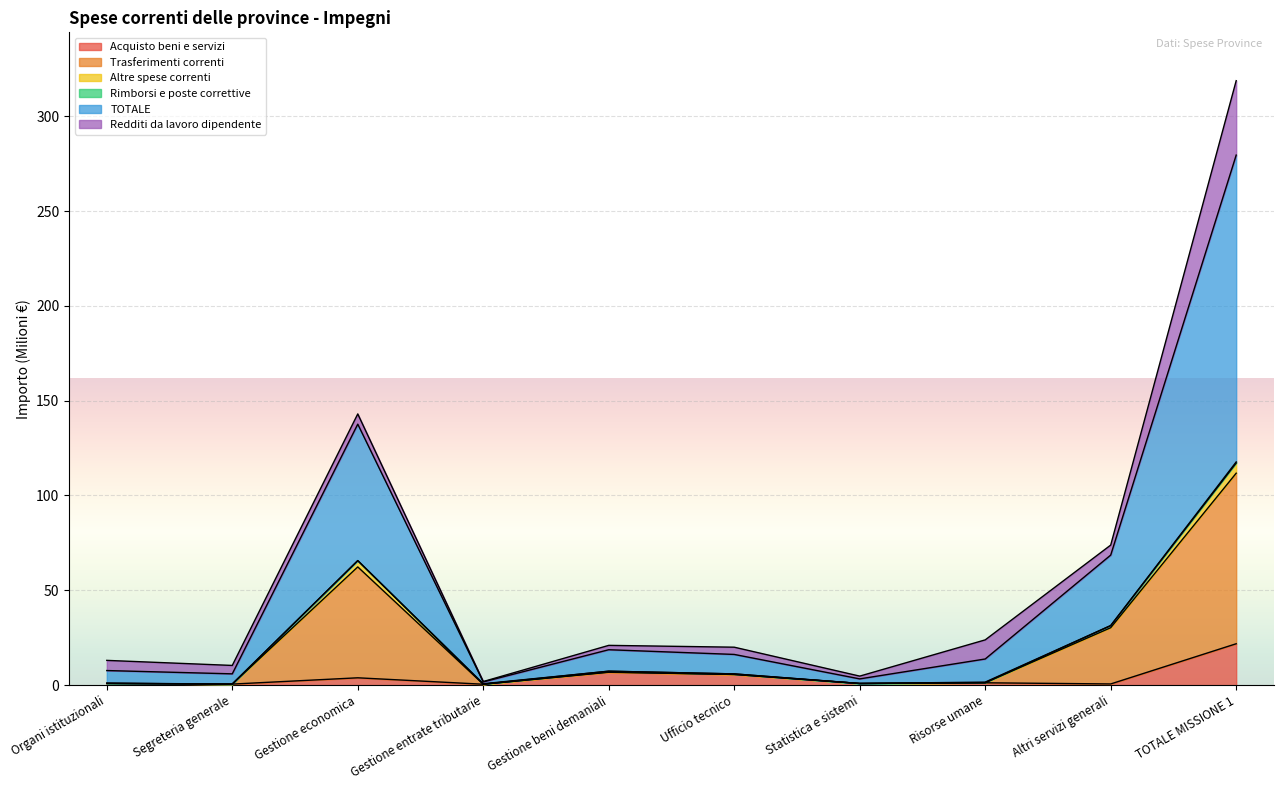

At how many categories does at least one series exceed 298?

1